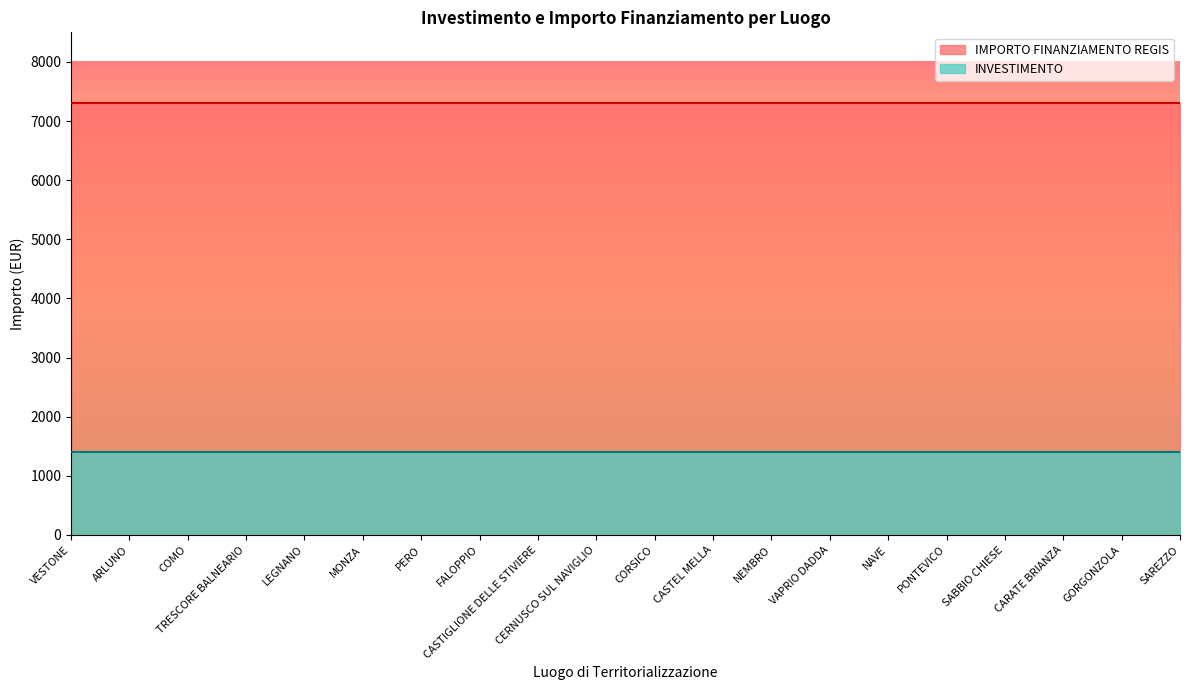

Reading left to right, transcribe all the data shown in this chart.

INVESTIMENTO: VESTONE=1400	ARLUNO=1400	COMO=1400	TRESCORE BALNEARIO=1400	LEGNANO=1400	MONZA=1400	PERO=1400	FALOPPIO=1400	CASTIGLIONE DELLE STIVIERE=1400	CERNUSCO SUL NAVIGLIO=1400	CORSICO=1400	CASTEL MELLA=1400	NEMBRO=1400	VAPRIO DADDA=1400	NAVE=1400	PONTEVICO=1400	SABBIO CHIESE=1400	CARATE BRIANZA=1400	GORGONZOLA=1400	SAREZZO=1400
IMPORTO FINANZIAMENTO REGIS: VESTONE=7301	ARLUNO=7301	COMO=7301	TRESCORE BALNEARIO=7301	LEGNANO=7301	MONZA=7301	PERO=7301	FALOPPIO=7301	CASTIGLIONE DELLE STIVIERE=7301	CERNUSCO SUL NAVIGLIO=7301	CORSICO=7301	CASTEL MELLA=7301	NEMBRO=7301	VAPRIO DADDA=7301	NAVE=7301	PONTEVICO=7301	SABBIO CHIESE=7301	CARATE BRIANZA=7301	GORGONZOLA=7301	SAREZZO=7301